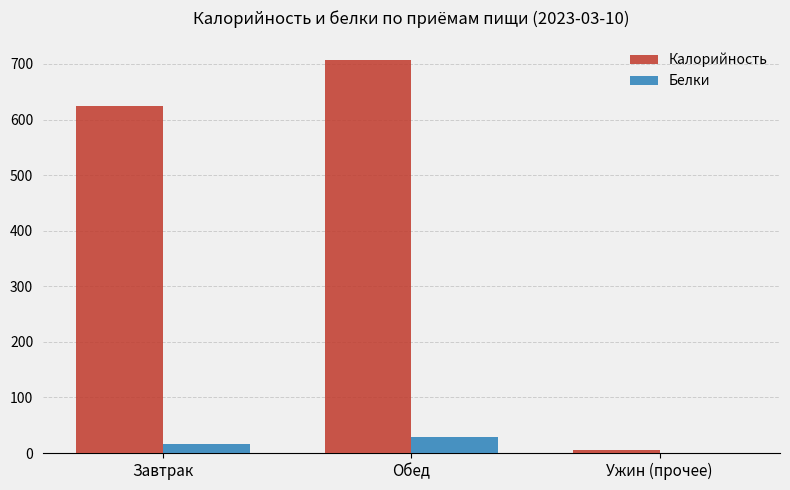

What is the spread (max minus min) of values at Ужин (прочее)?

4.5